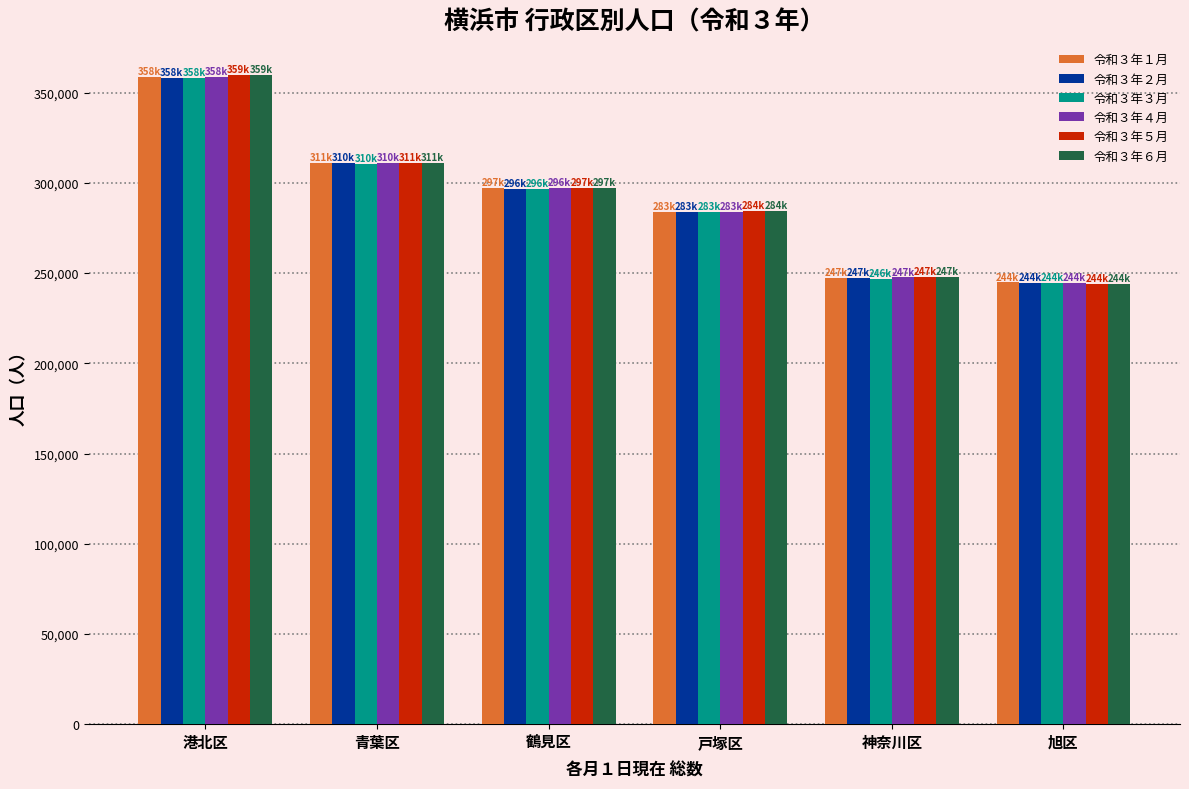

What is the minimum value shown in the chart?

244102